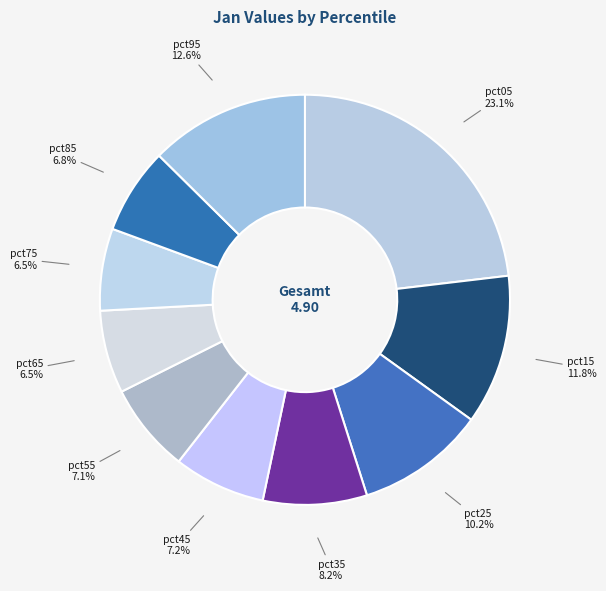

Is the sum of pct05 and pct75 greater than half?

No